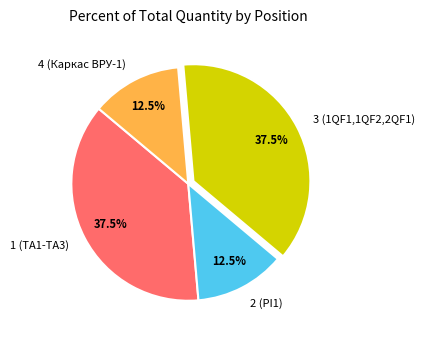

Is the sum of 4 (Каркас ВРУ-1) and 2 (PI1) greater than half?

No